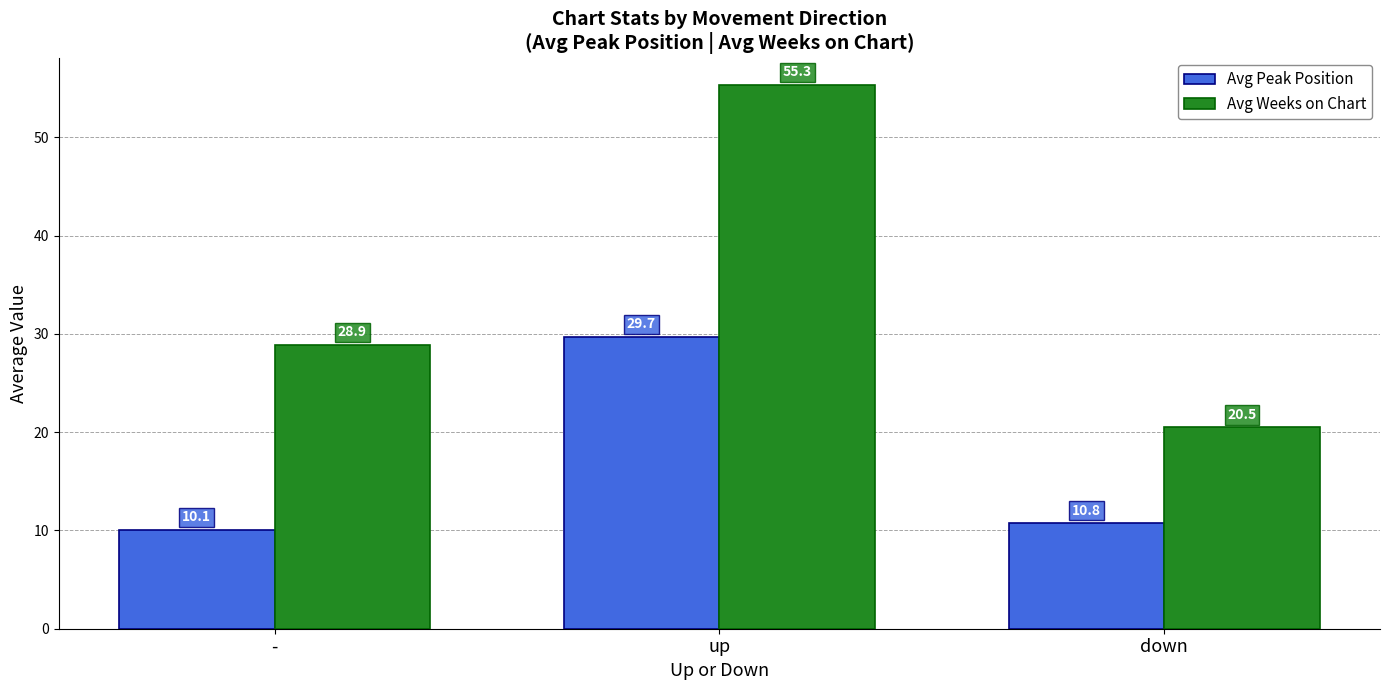

Rank the categories by Avg Peak Position value from lowest to highest.

-, down, up